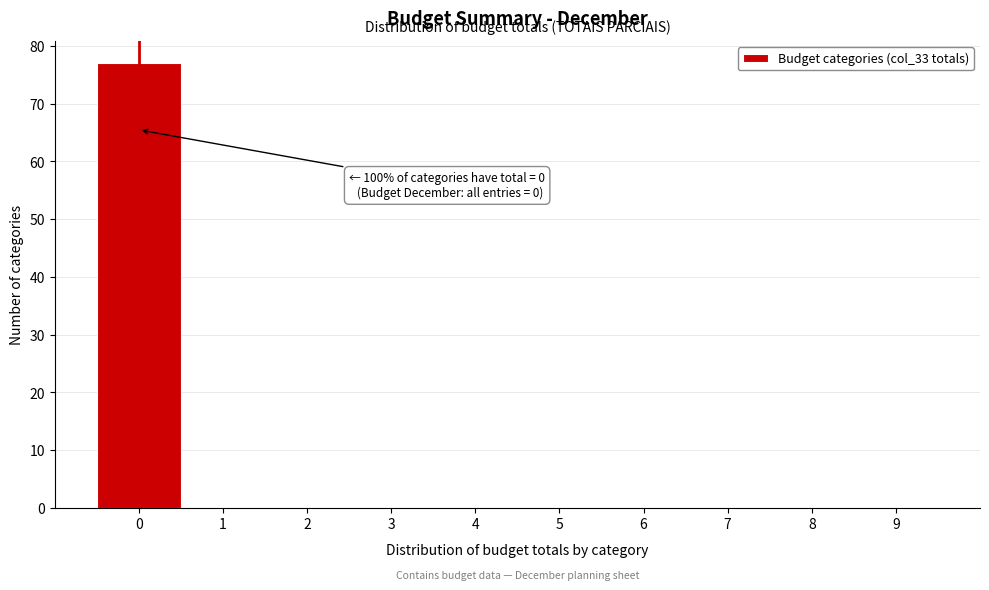

Over which range of the x-axis is the bar tallest?

-0.5 to 0.5